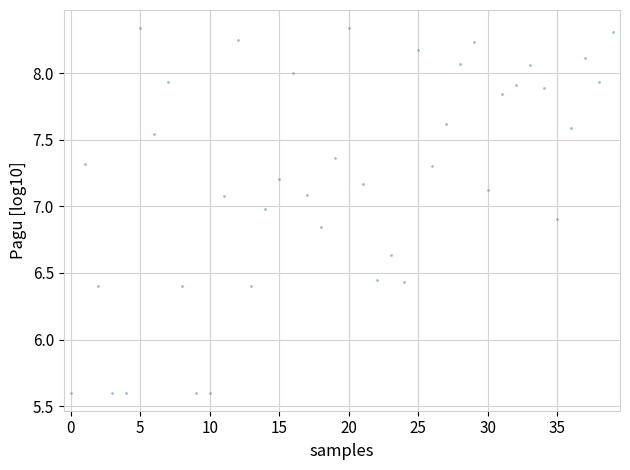

What is the range of Y values (max minus min)?

2.7